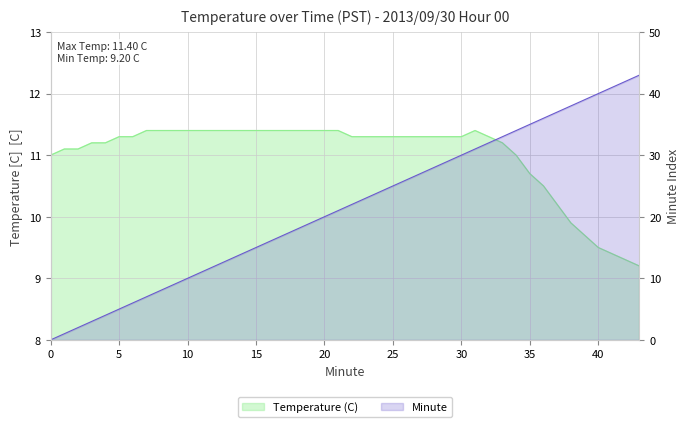

What is the sum of all Temperature (C) values?

438.6